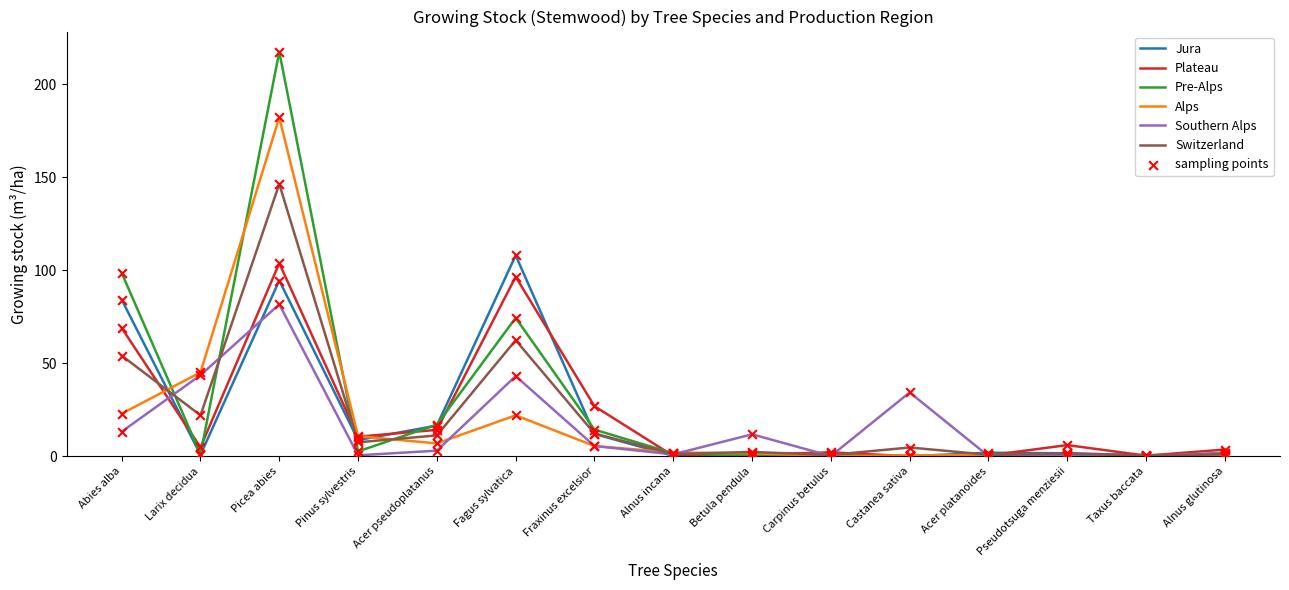

Which series has the widest spread of values?

Pre-Alps